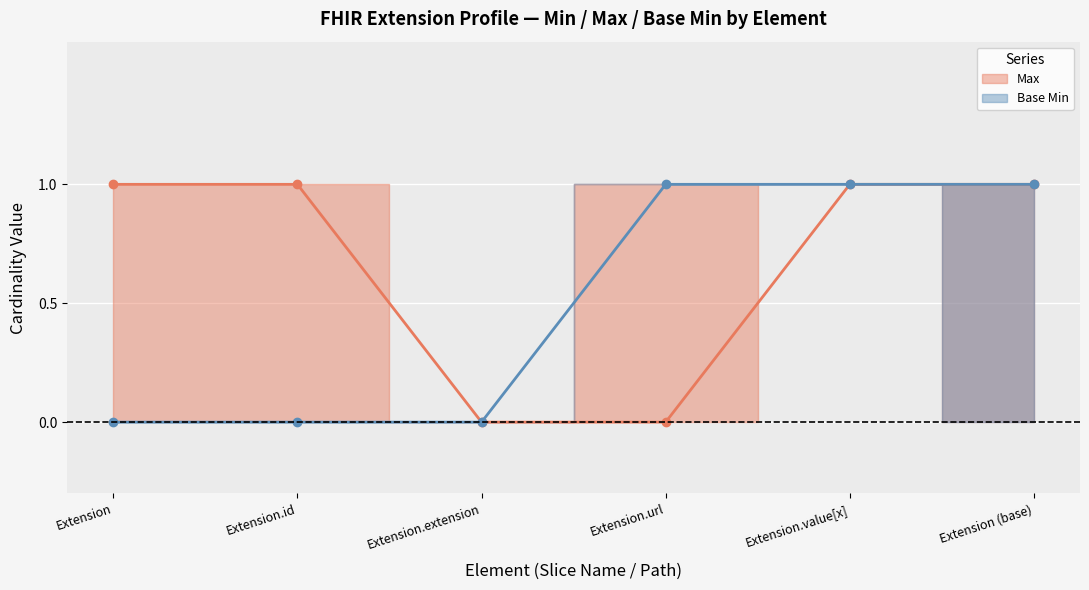

Count the Base Min values in the range 0 to 1.

6